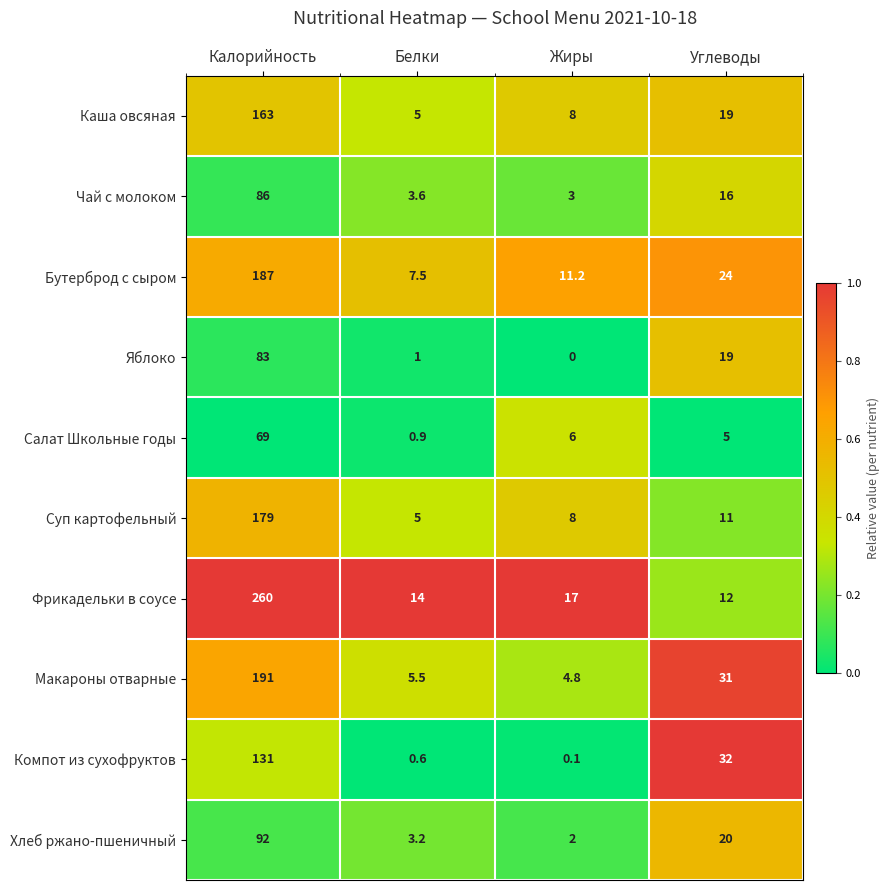

What is the lowest value of the Суп картофельный series?

5.0